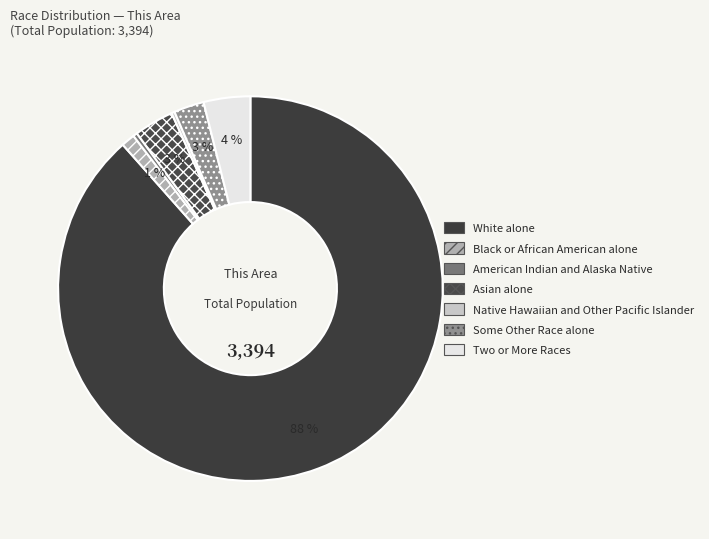

To the nearest percent, what percentage of the pie is Black or African American alone?

1%